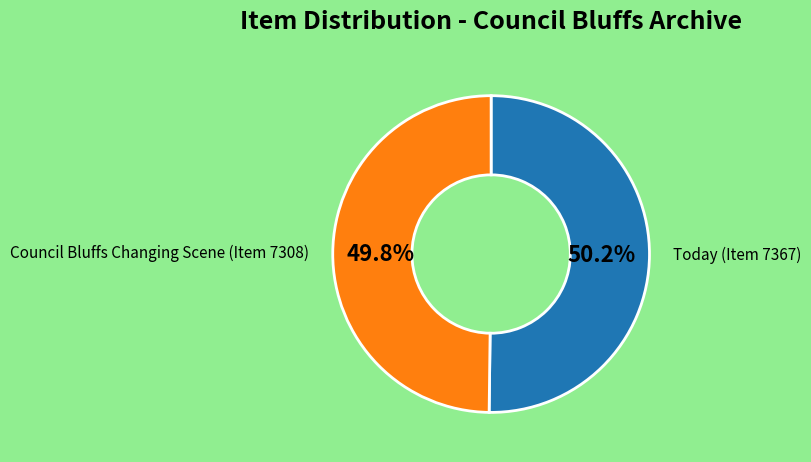

Is there any slice that represents more than half of the pie?

Yes